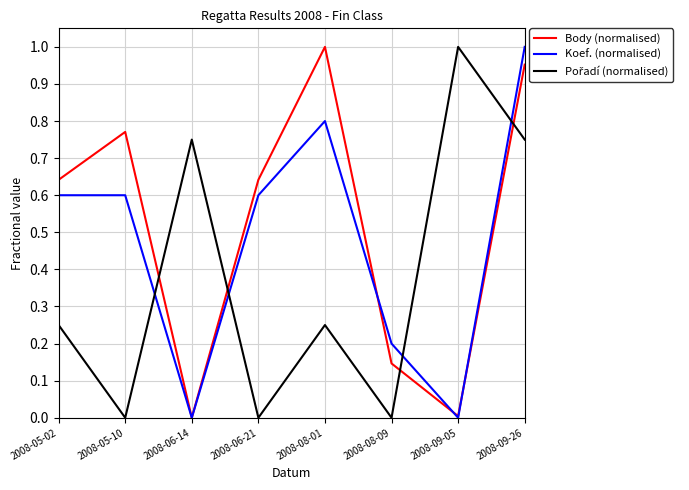

Between 2008-05-10 and 2008-08-09, which series saw the biggest shift?

Body (normalised)